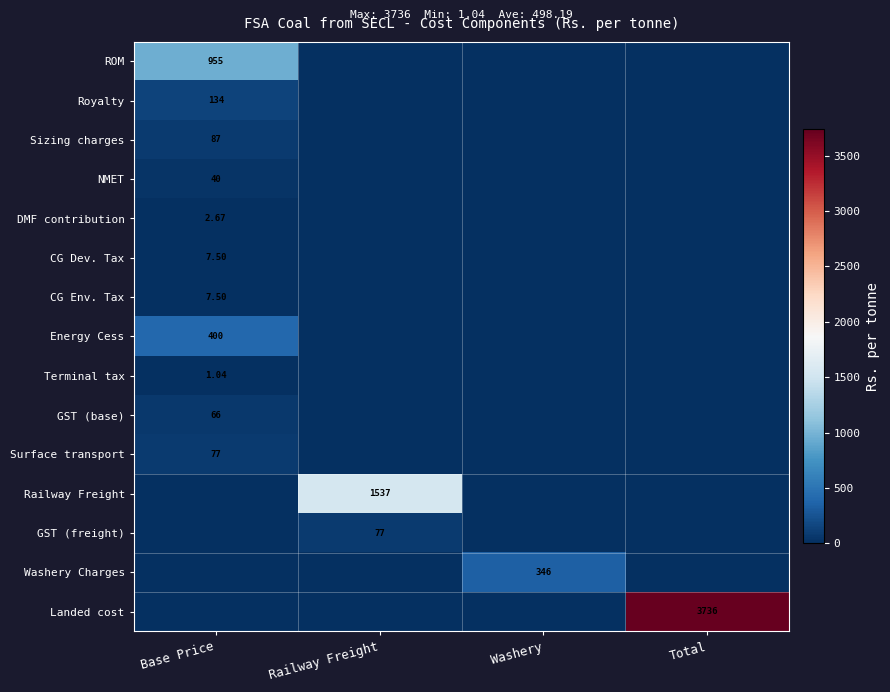

Between Base Price and Total, which series saw the biggest shift?

Landed cost